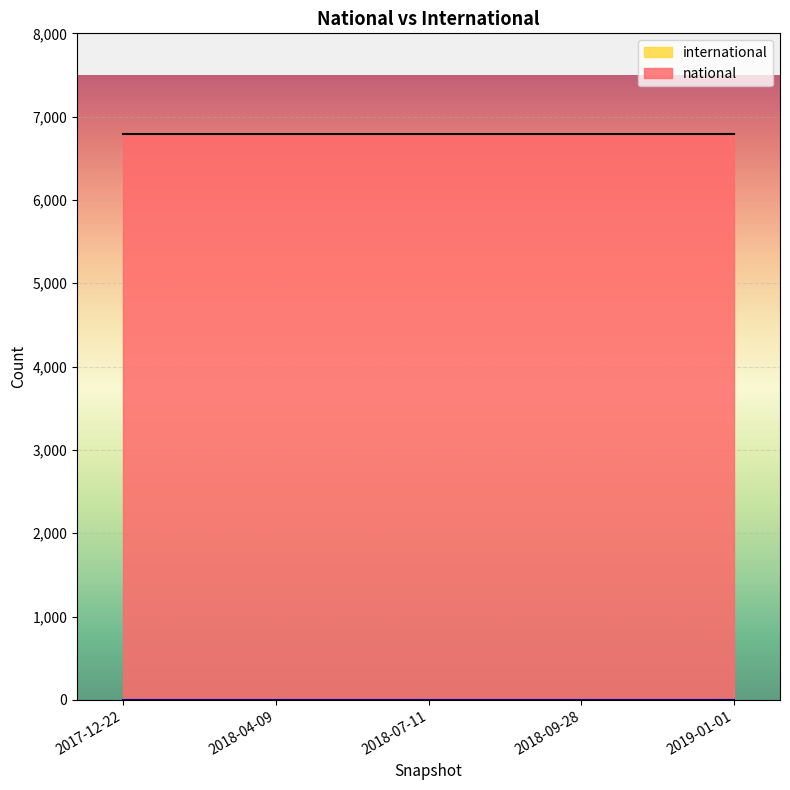

Rank the series at 2019-01-01 from highest to lowest value.

national, international